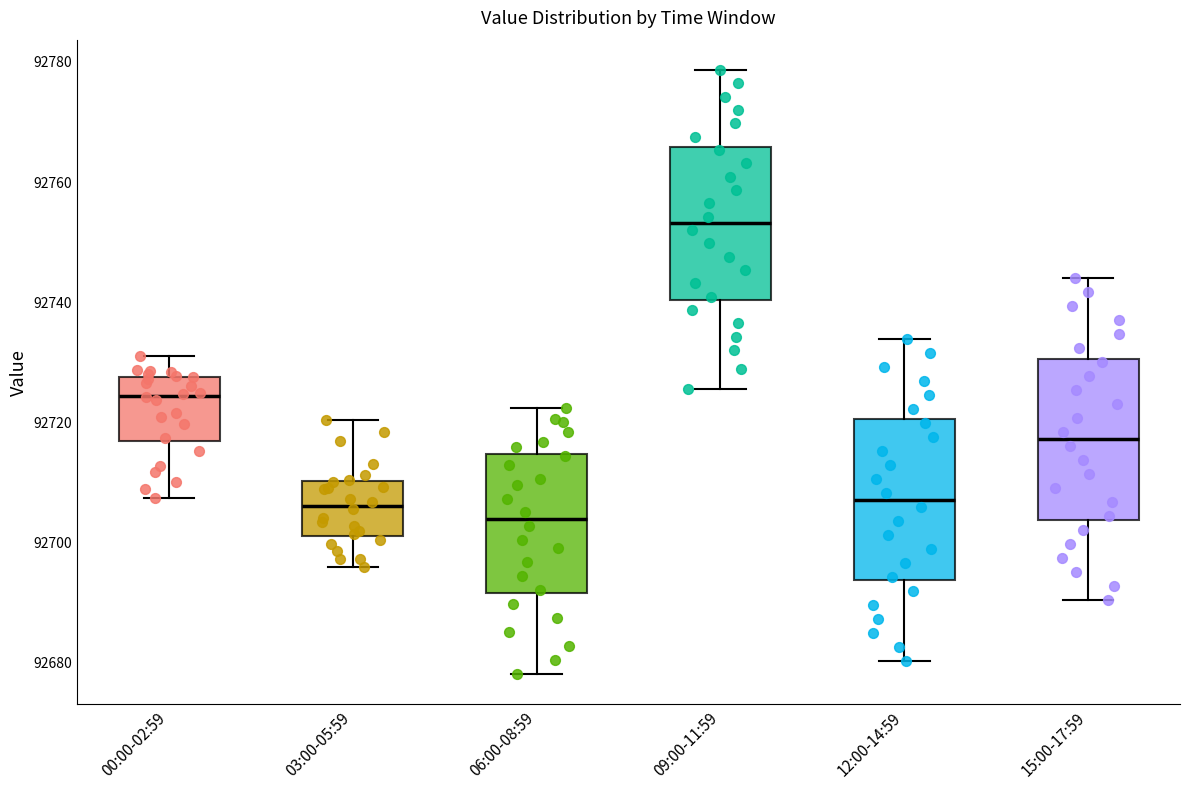

Which box's median line is the lowest?

06:00-08:59